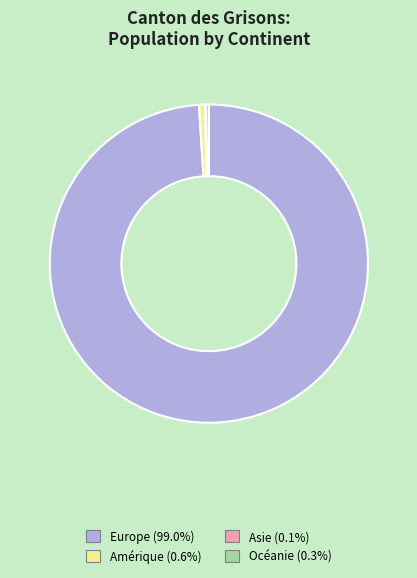

Do Europe (99.0%) and Océanie (0.3%) together represent more than half of the pie?

Yes